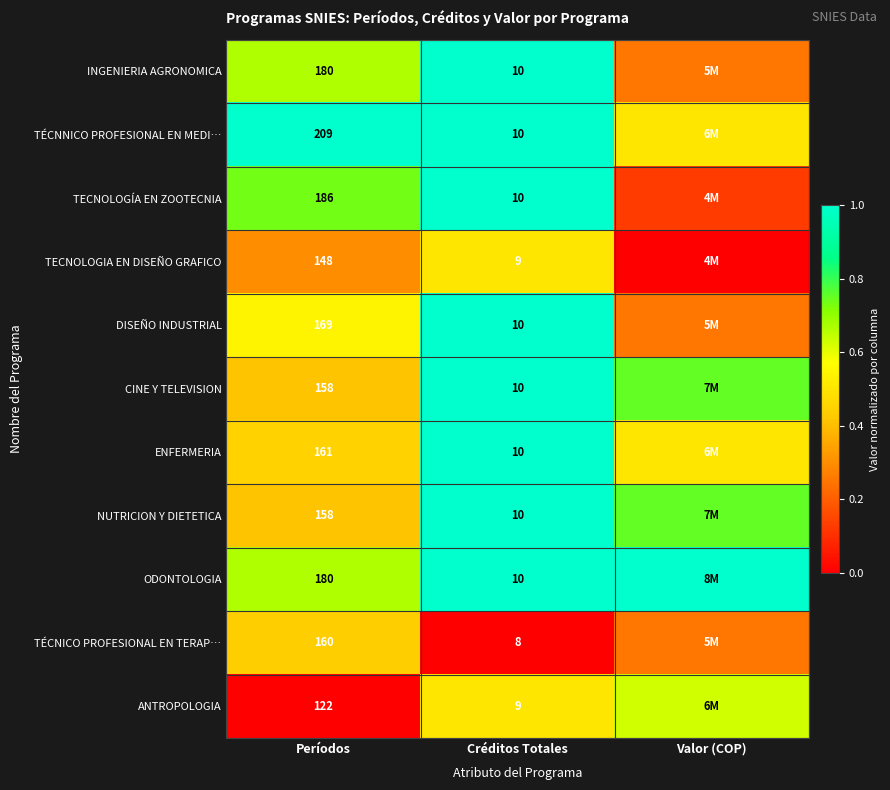

Which category has the highest value across all series?

Créditos Totales